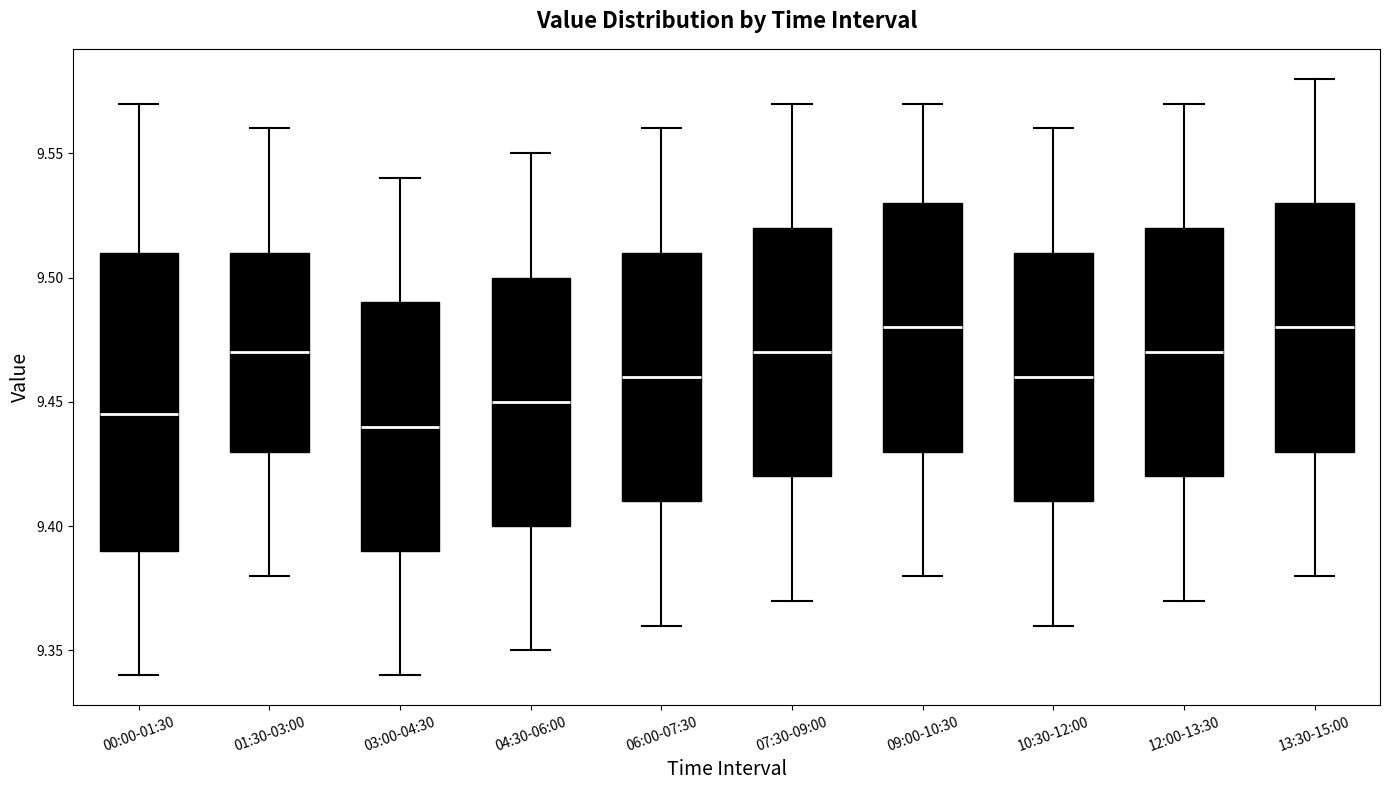

Comparing the boxes themselves (not the whiskers), which one is the tallest?

00:00-01:30